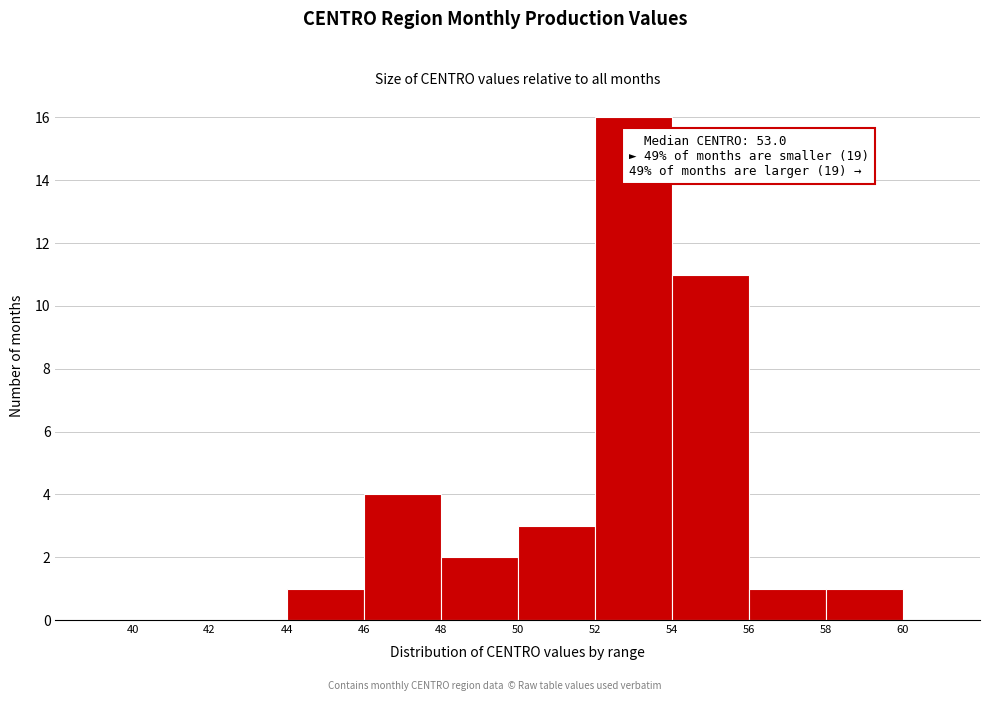

Which range on the x-axis has the tallest bar?

52 to 54